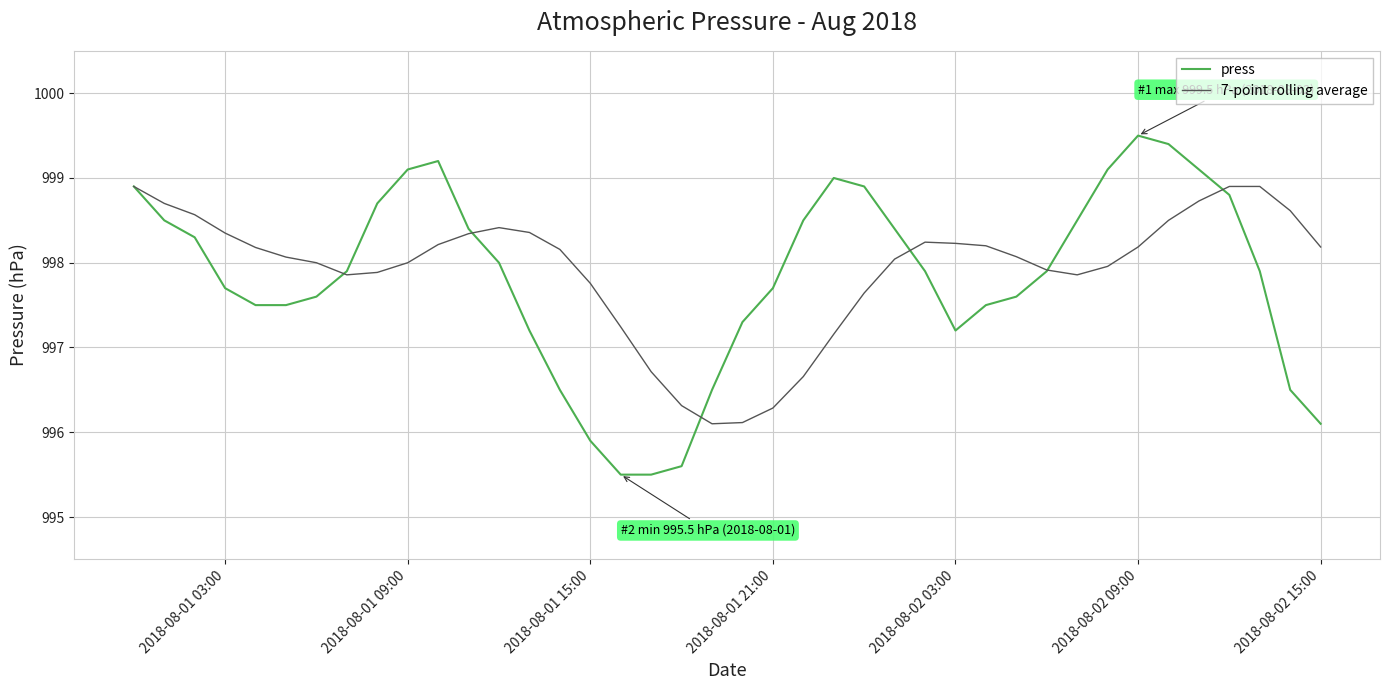

Which series has the widest spread of values?

press